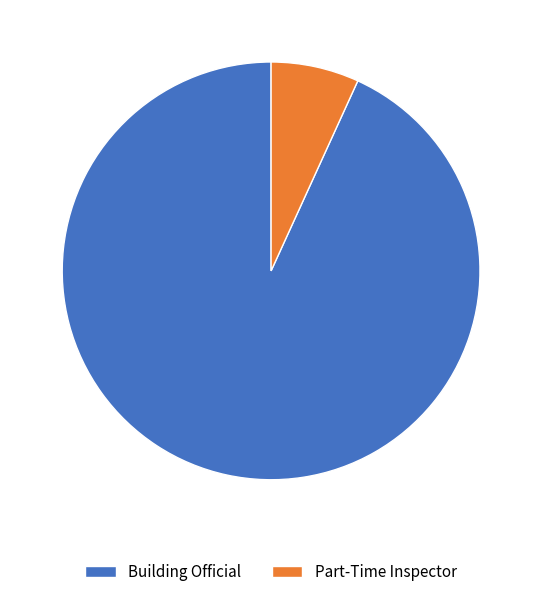

Rank the categories by value from lowest to highest.

Part-Time Inspector, Building Official